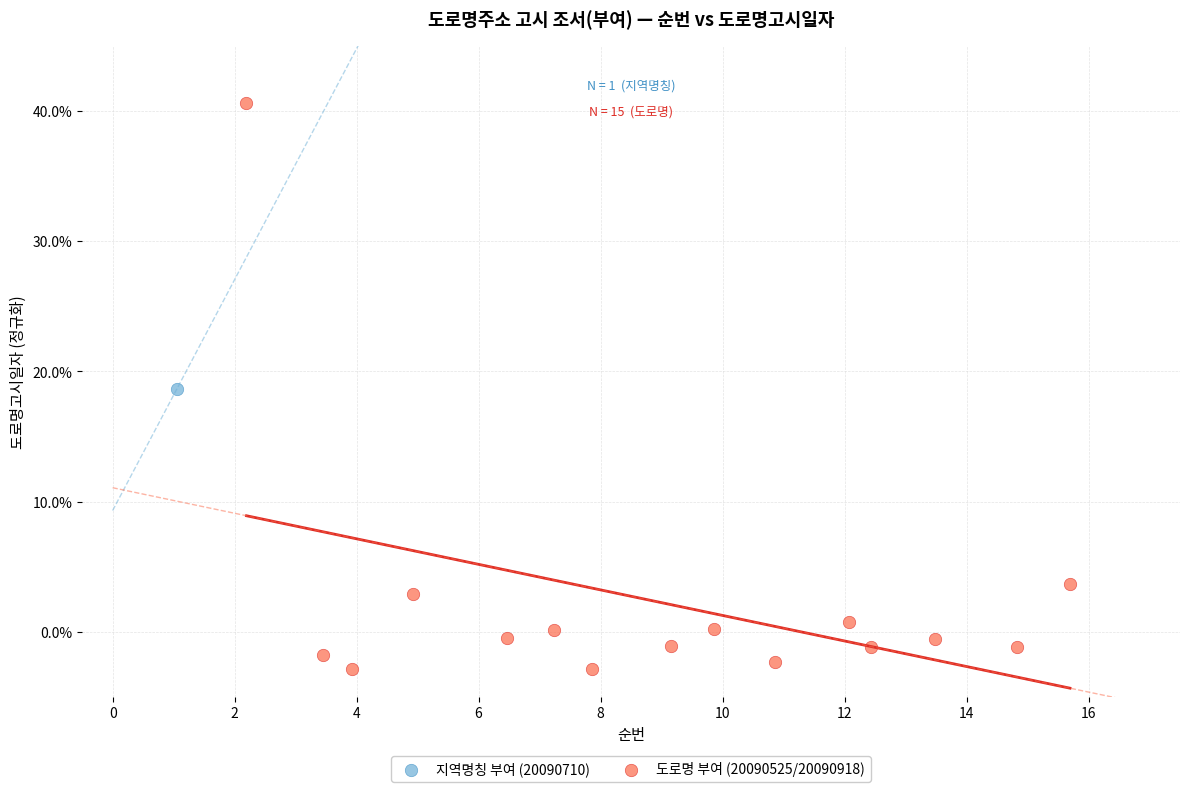

What are all the series names shown in the legend?

지역명칭 부여 (20090710), 도로명 부여 (20090525/20090918)